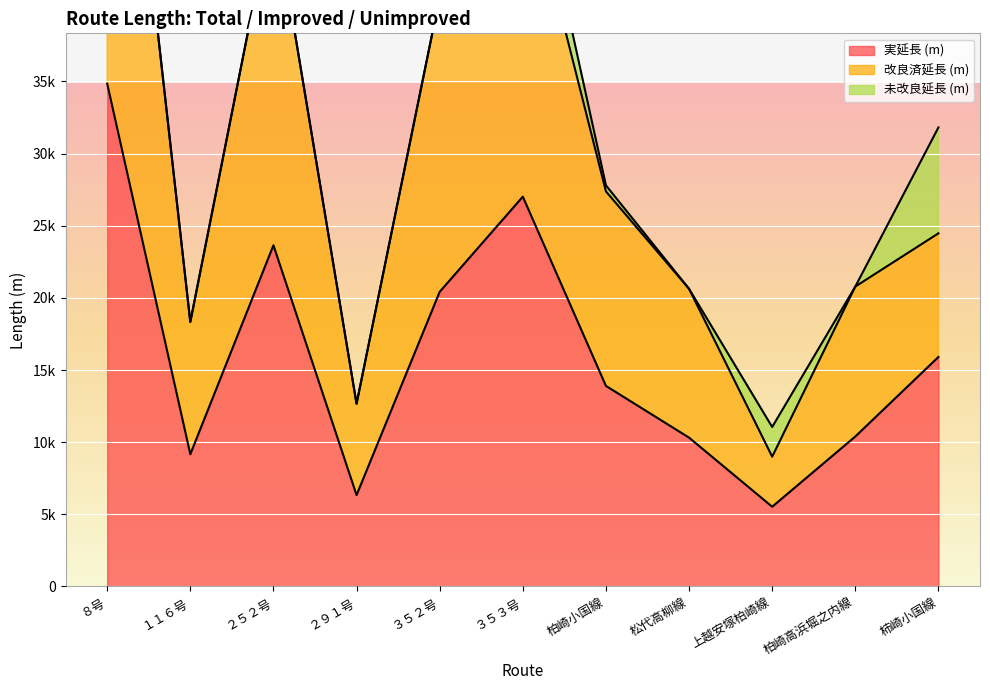

Which label corresponds to the smallest value in the chart?

上越安塚柏崎線